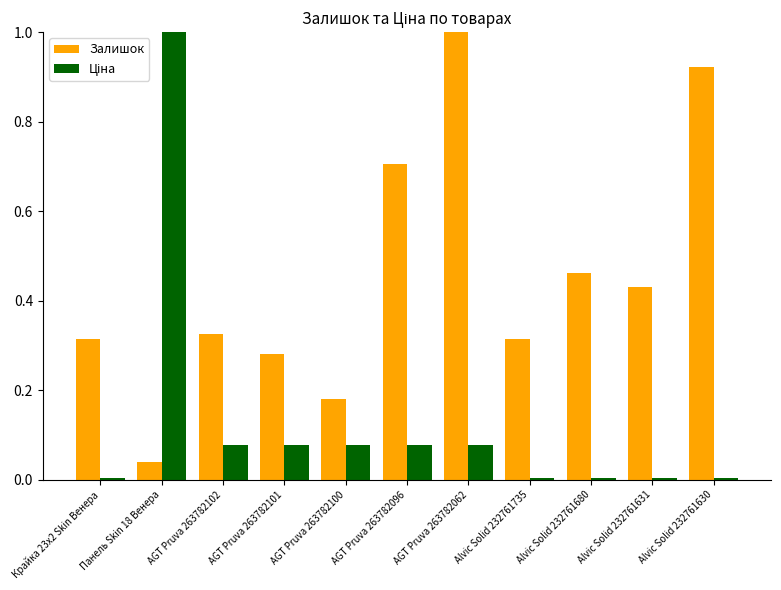

The value of Залишок at Alvic Solid 232761680 is 0.1. True or false?

False